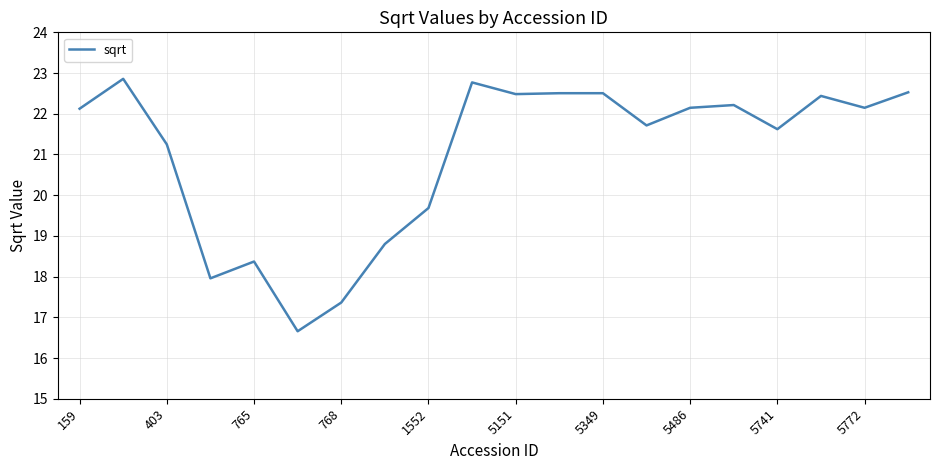

What is the difference between the maximum and minimum values?

6.2